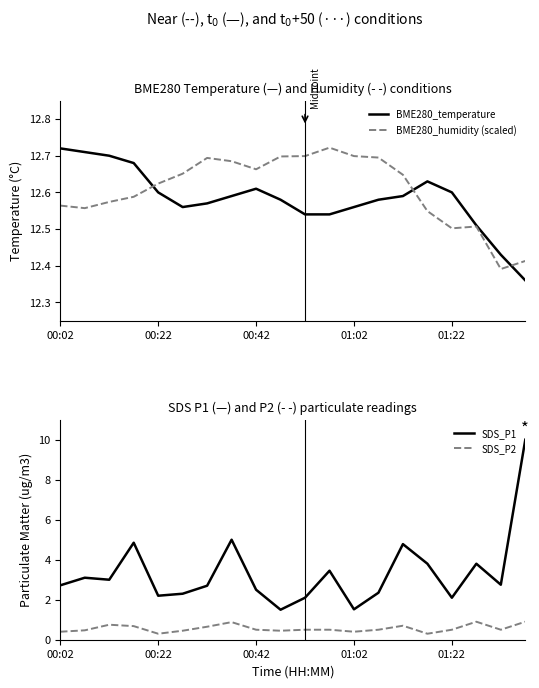

Which series changed the most between 14 and 15?

SDS_P1